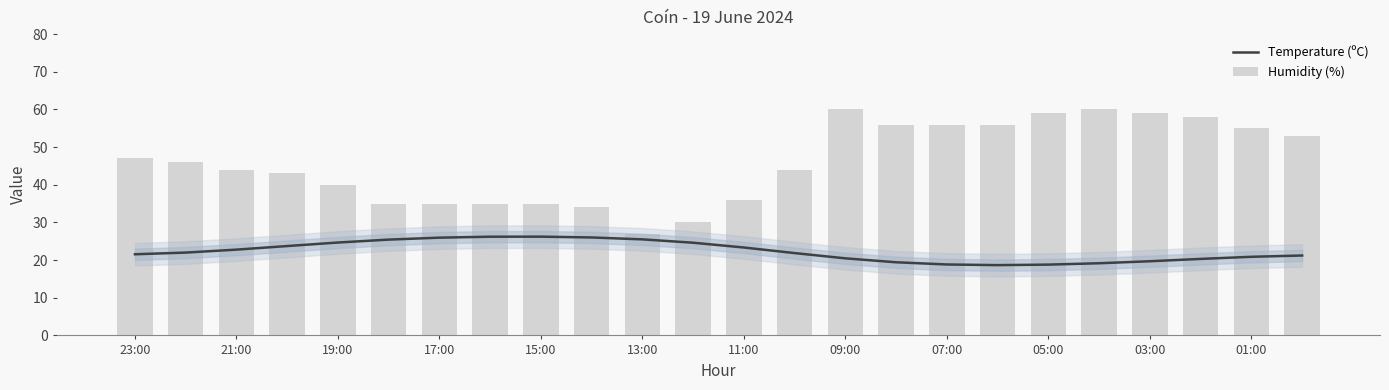

The value of Temperature (ºC) at 07:00 is 26.9. True or false?

False